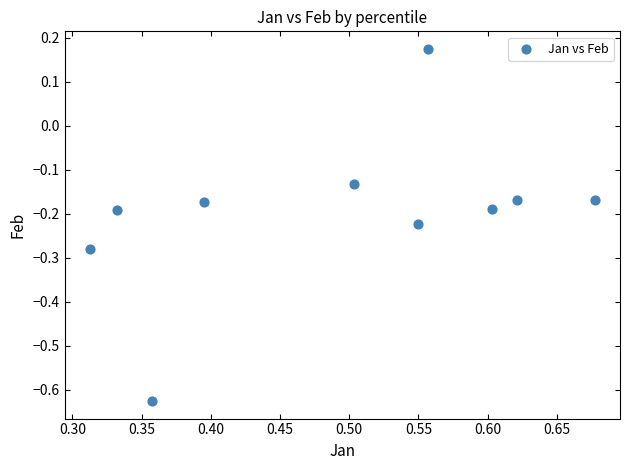

What is the range of Y values (max minus min)?

0.8